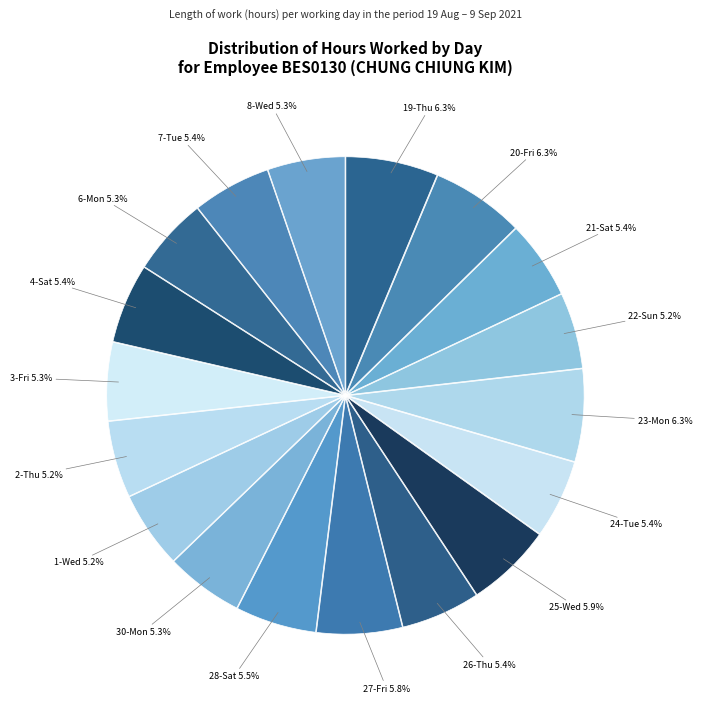

Is there any slice that represents more than half of the pie?

No